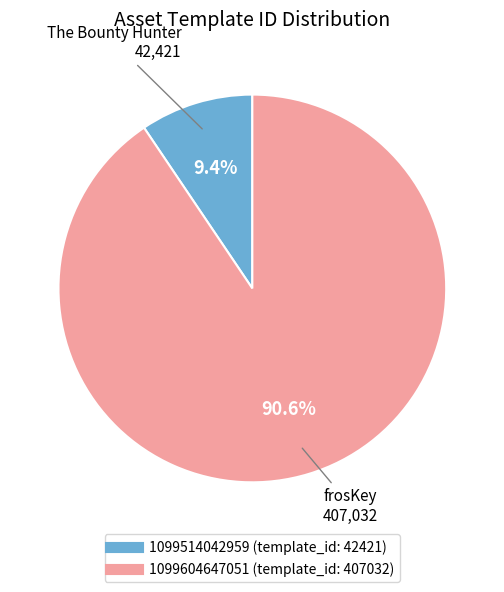

Is 1099514042959 the majority of the pie?

No